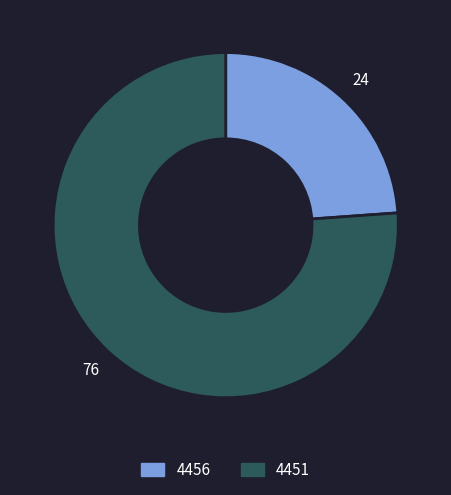

Is the sum of 4456 and 4451 greater than half?

Yes